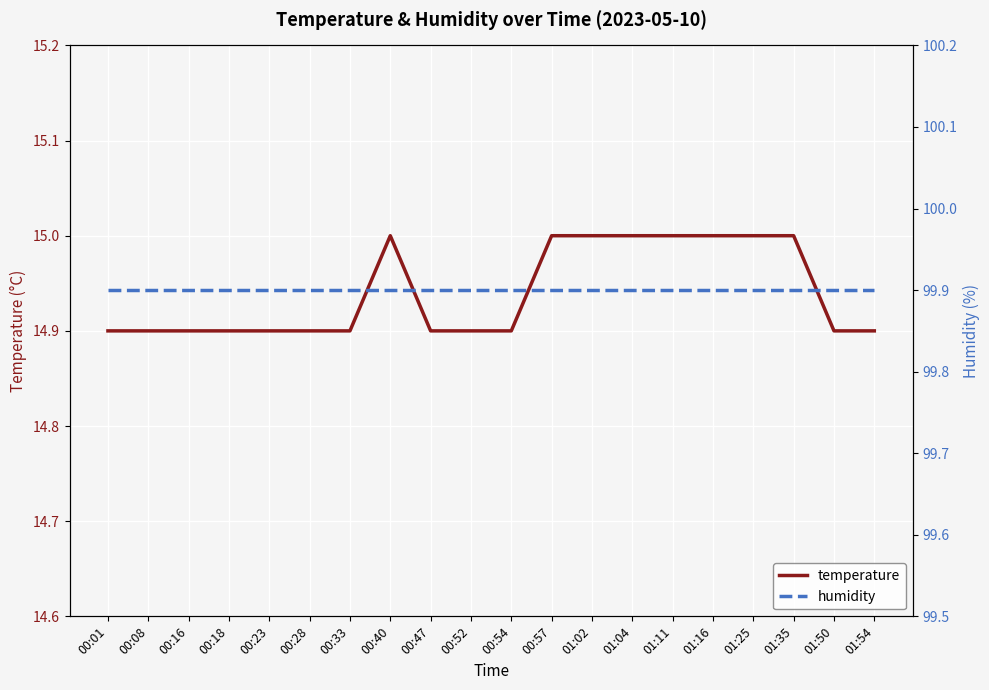

What position from the right is 00:23?

16